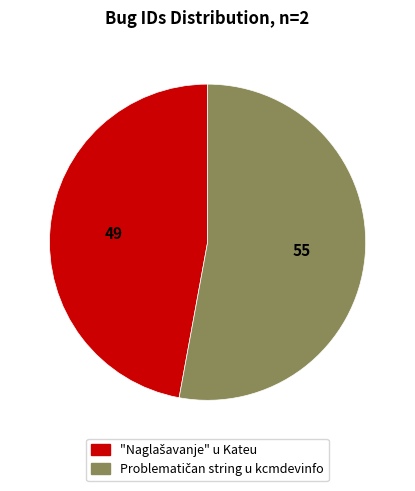

Is there any slice that represents more than half of the pie?

Yes